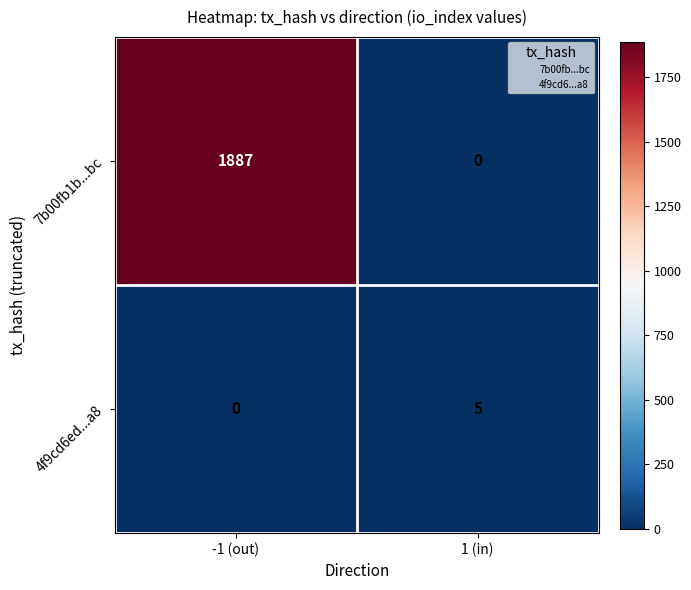

Between -1 (out) and 1 (in), which series saw the biggest shift?

7b00fb1b...bc